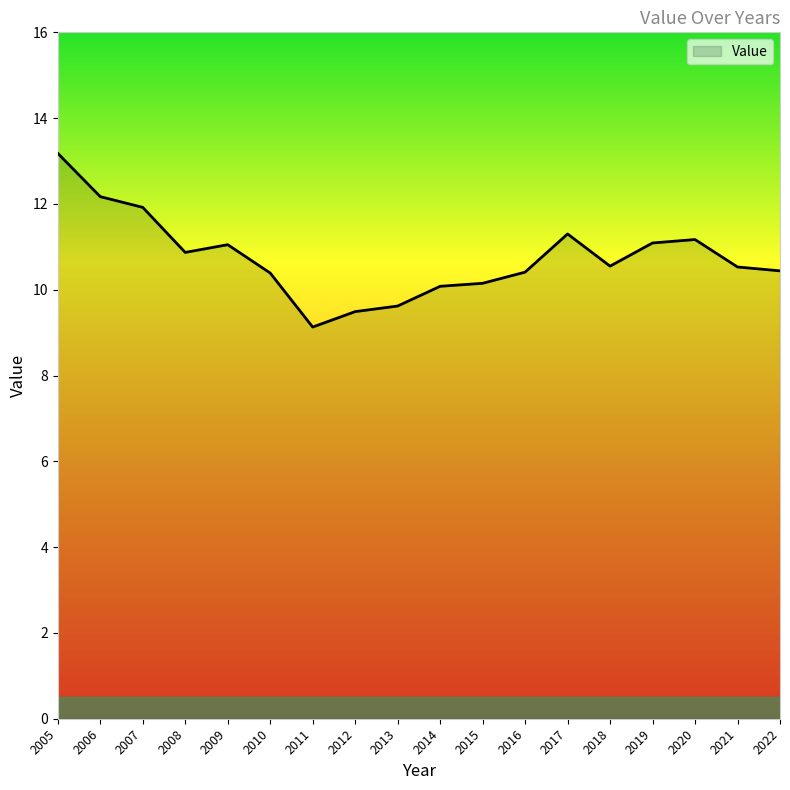

What is the smallest value displayed?

9.1